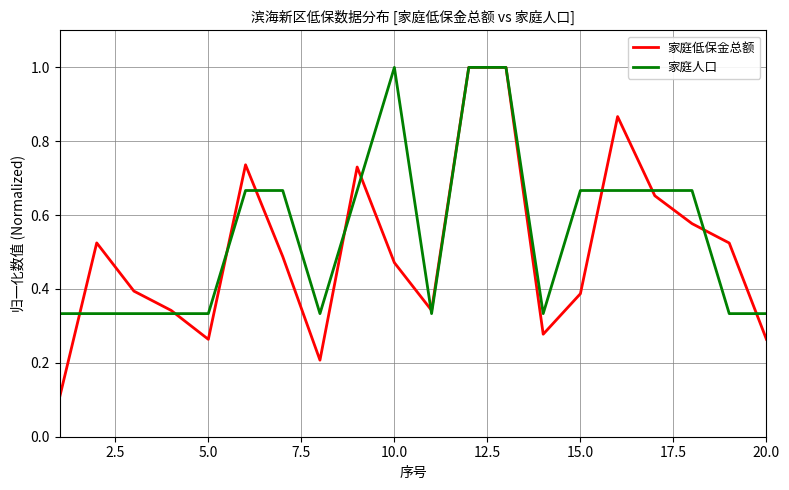

Which series has the widest spread of values?

家庭低保金总额